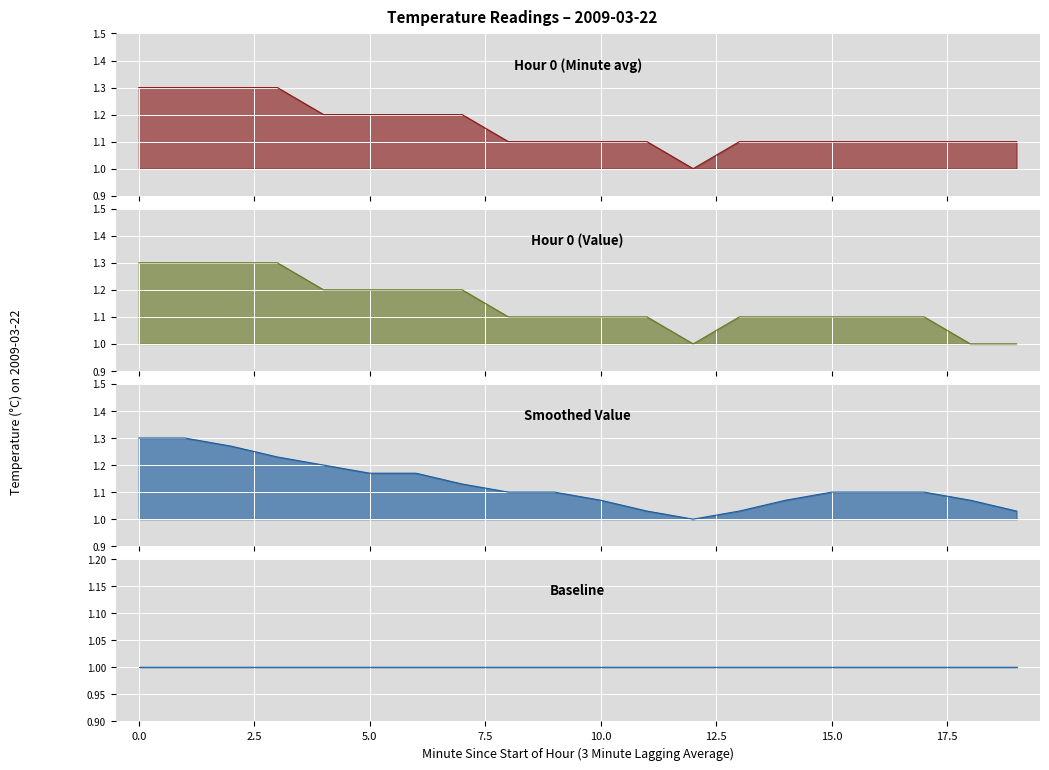

What is the maximum value shown in the chart?

1.3